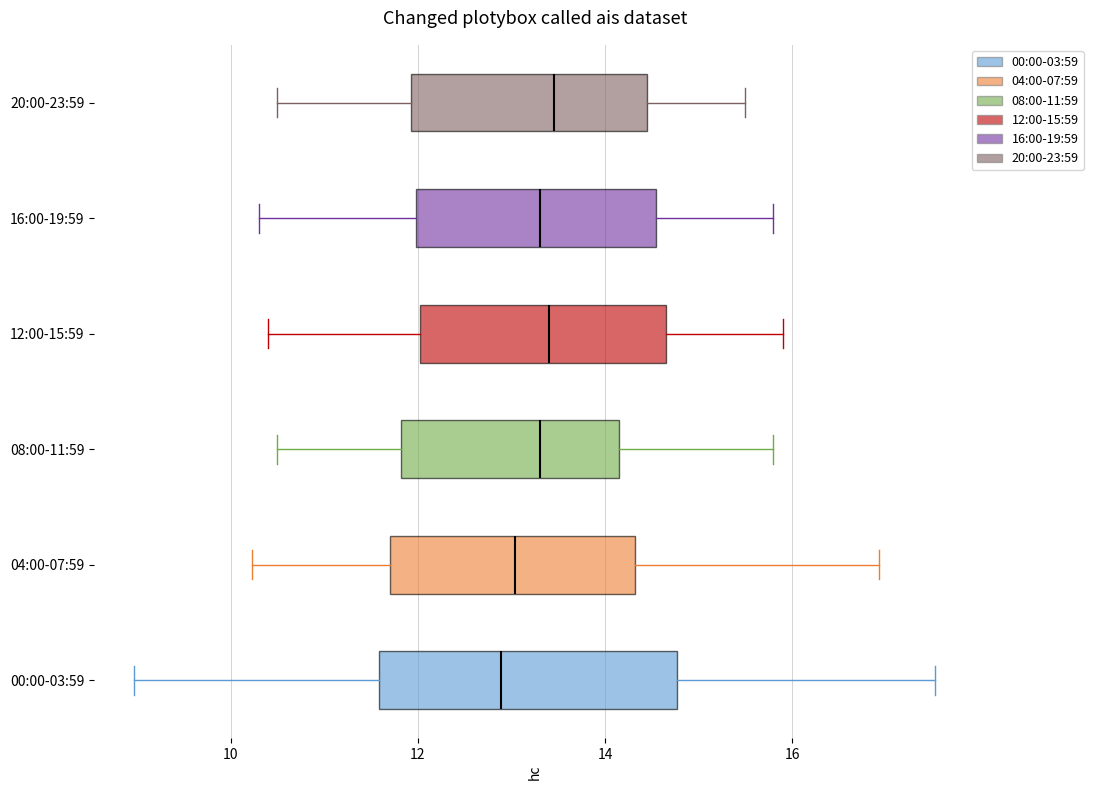

Reading bottom to top, read every box against the x-axis: the position of its median line, the range the box covers, and the ends of its whiskers. The values are not printed on the chart, so give them approximately, as read against the axis.

00:00-03:59: median 12.8, box 11.6 to 14.8, whiskers 9.0 to 17.6
04:00-07:59: median 13.0, box 11.8 to 14.4, whiskers 10.2 to 17.0
08:00-11:59: median 13.4, box 11.8 to 14.2, whiskers 10.6 to 15.8
12:00-15:59: median 13.4, box 12.0 to 14.6, whiskers 10.4 to 16.0
16:00-19:59: median 13.4, box 12.0 to 14.6, whiskers 10.4 to 15.8
20:00-23:59: median 13.4, box 12.0 to 14.4, whiskers 10.6 to 15.6